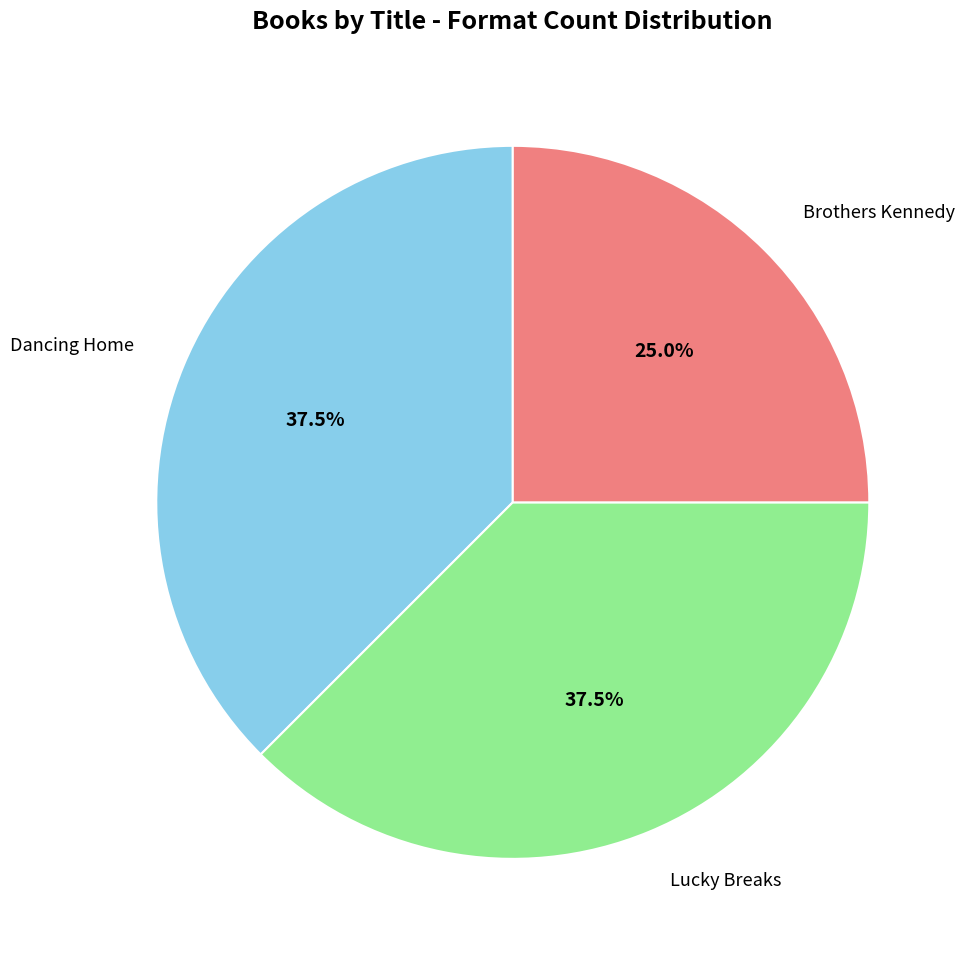

Approximately how many times larger is the value at Brothers Kennedy compared to Lucky Breaks?

0.7